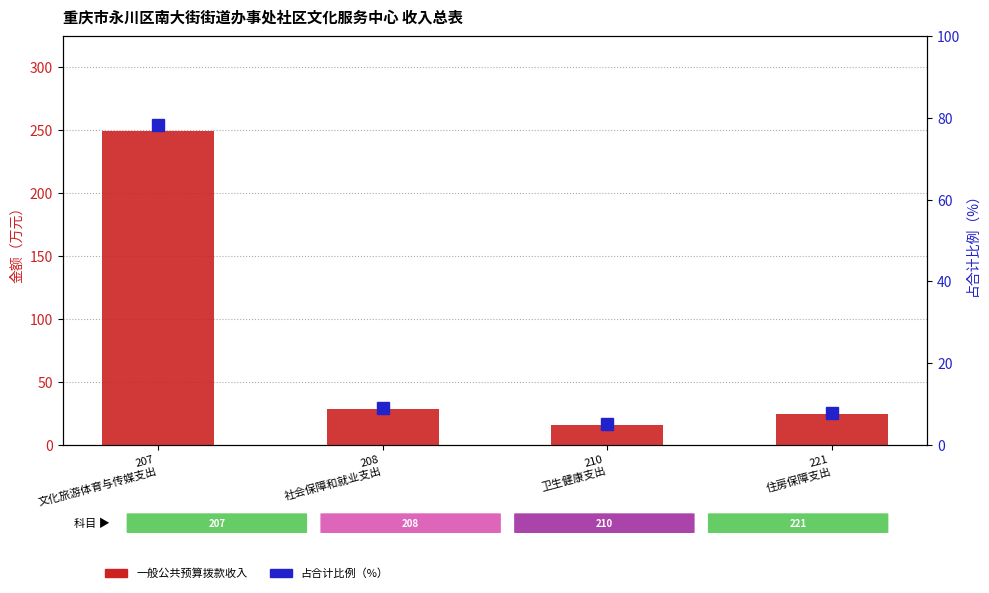

At which label does 一般公共预算拨款收入 reach its minimum?

210
卫生健康支出